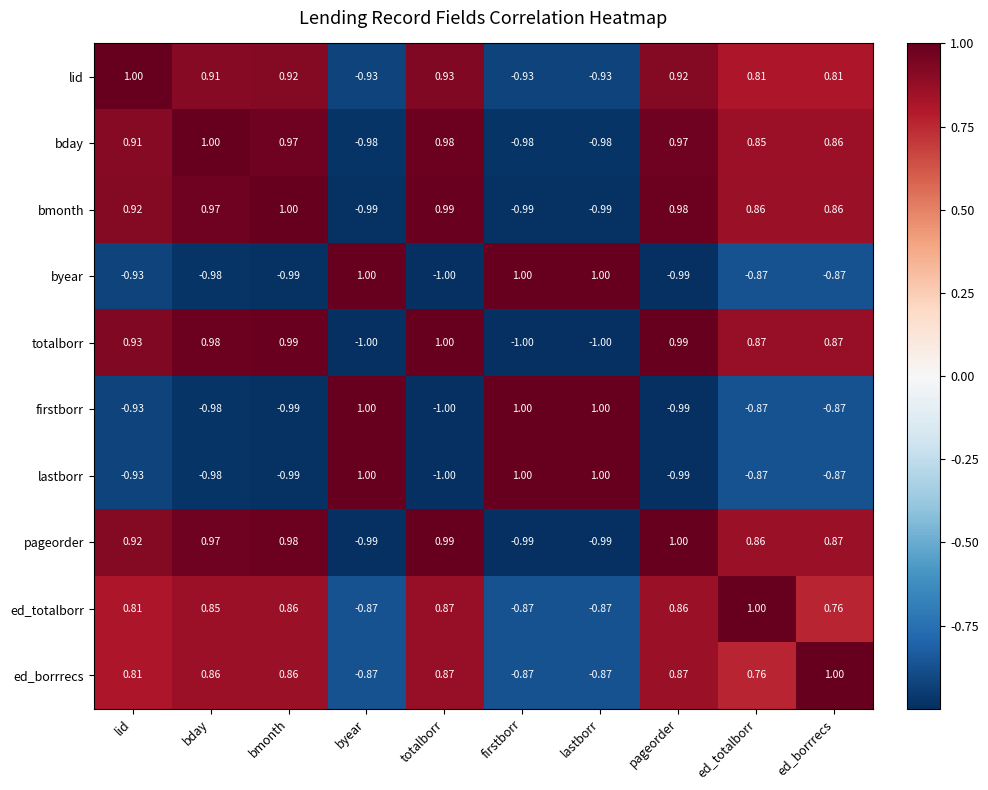

Which category has the highest value in the lid series?

lid